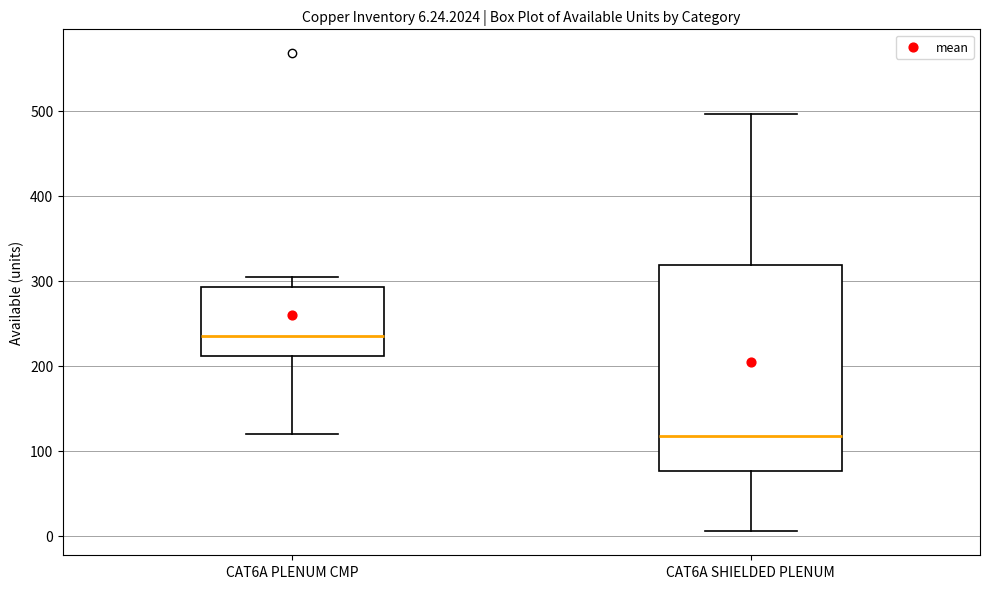

Which box has the lowest median line?

CAT6A SHIELDED PLENUM